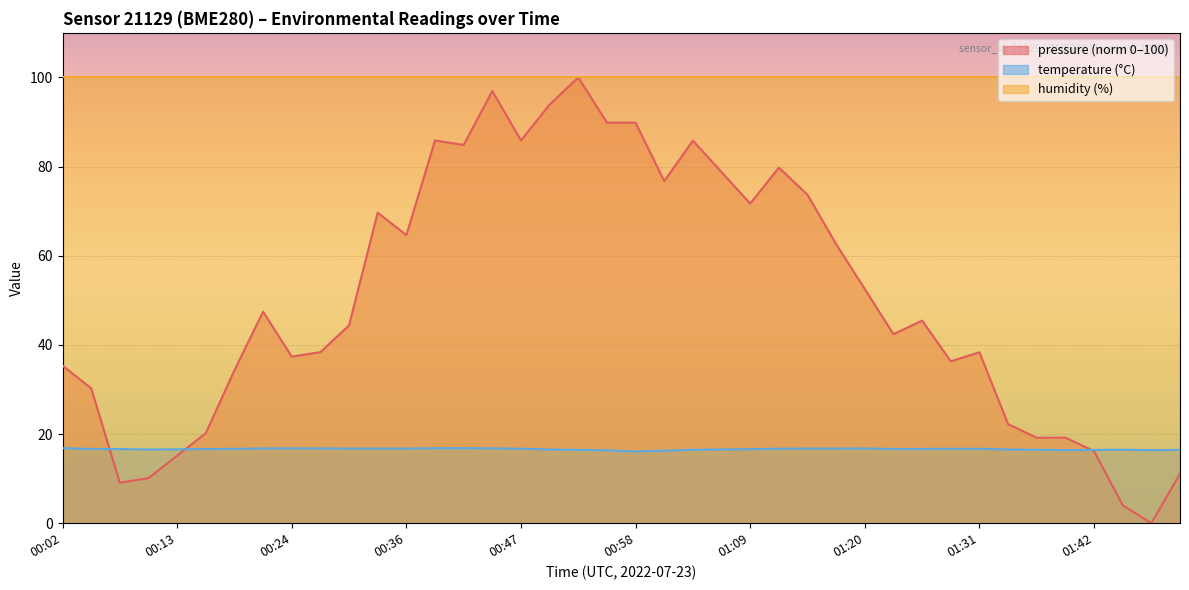

What is the difference between the maximum and minimum values?

0.7